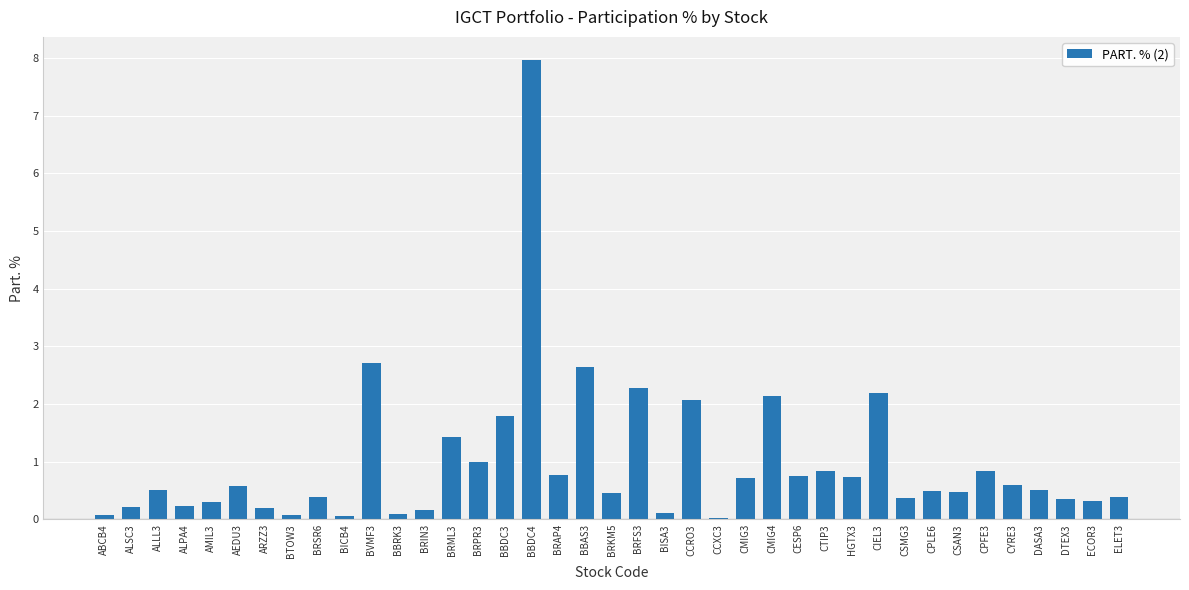

What is the maximum value shown in the chart?

8.0